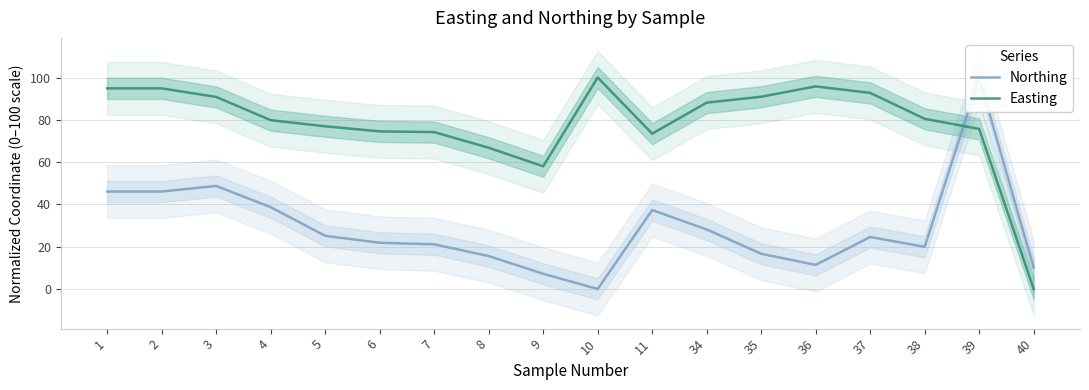

What is the sum of the Easting values at 3 and 39?

166.5